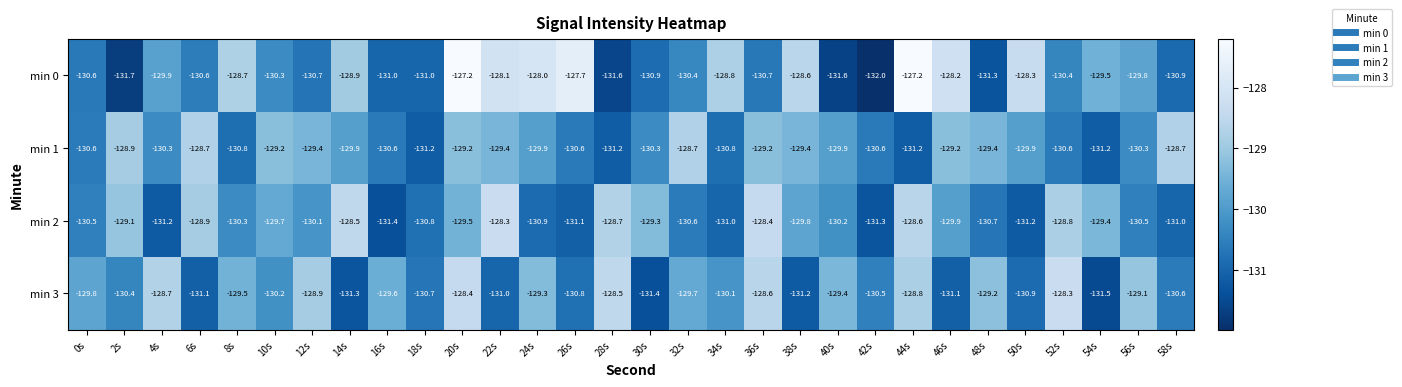

The value of min 0 at 8s is -128.7. True or false?

True